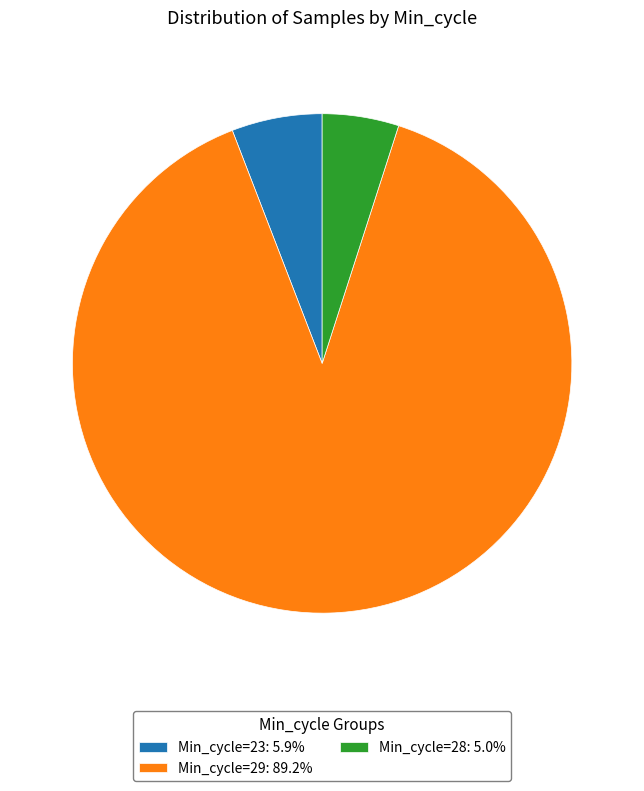

Is there a majority slice in this chart?

Yes